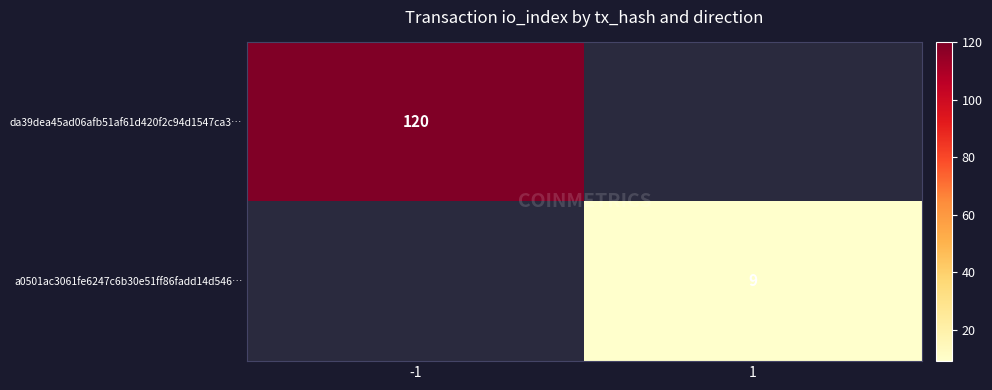

True or false: a0501ac3061fe6247c6b30e51ff86fadd14d546… has a value of 9 at 1.

True